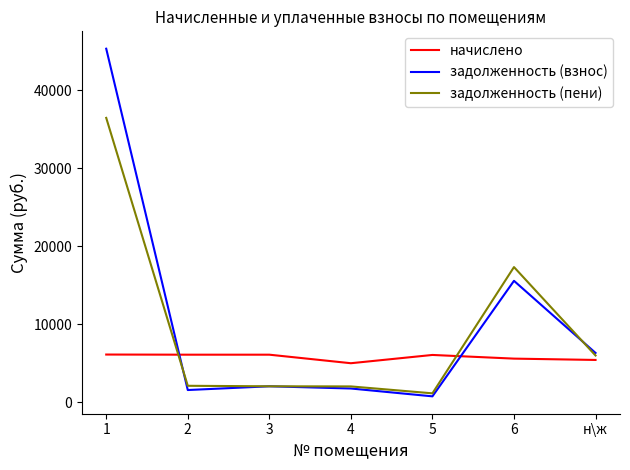

What is the highest value of the задолженность (взнос) series?

45294.2